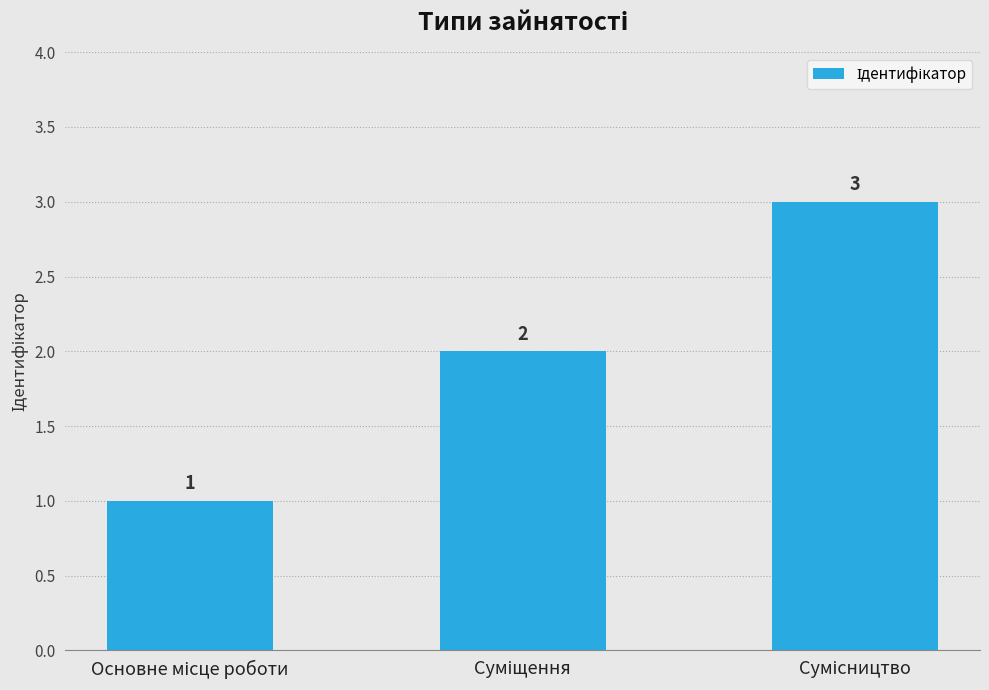

What is the value of the 1st bar from the left?

1